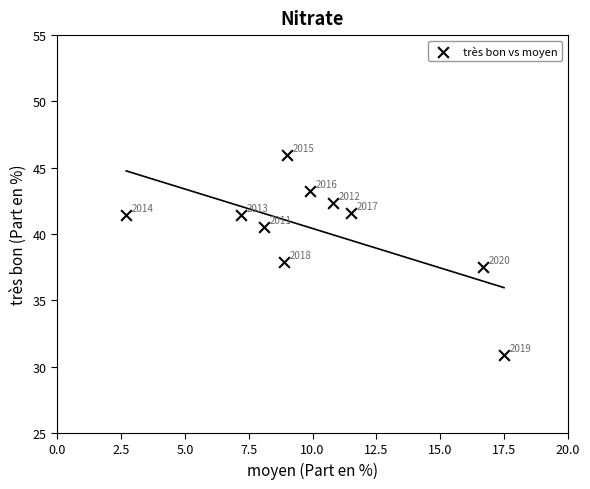

What is the average X value?

10.2